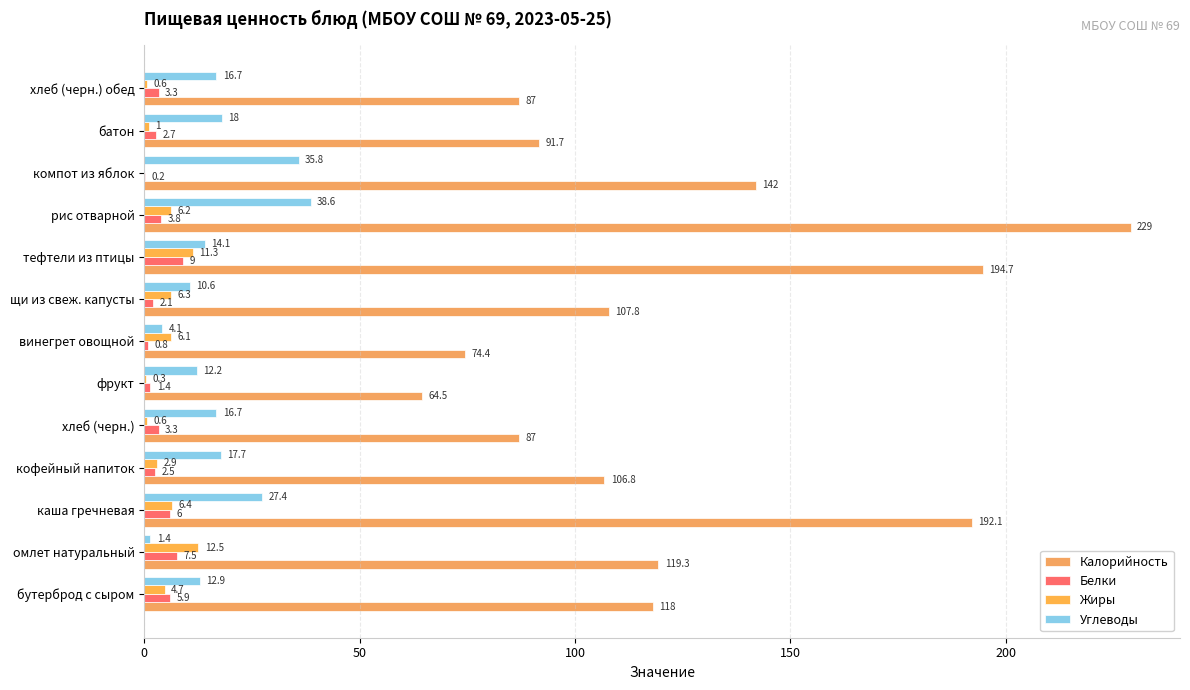

Reading left to right, extract all data points from this chart.

Калорийность: 118.0	119.3	192.1	106.8	87.0	64.5	74.4	107.8	194.7	229.0	142.0	91.7	87.0
Белки: 5.9	7.5	6.0	2.5	3.3	1.4	0.8	2.1	9.0	3.8	0.2	2.7	3.3
Жиры: 4.7	12.5	6.4	2.9	0.6	0.3	6.1	6.3	11.3	6.2	0.0	1.0	0.6
Углеводы: 12.9	1.4	27.4	17.7	16.7	12.2	4.1	10.6	14.1	38.6	35.8	18.0	16.7